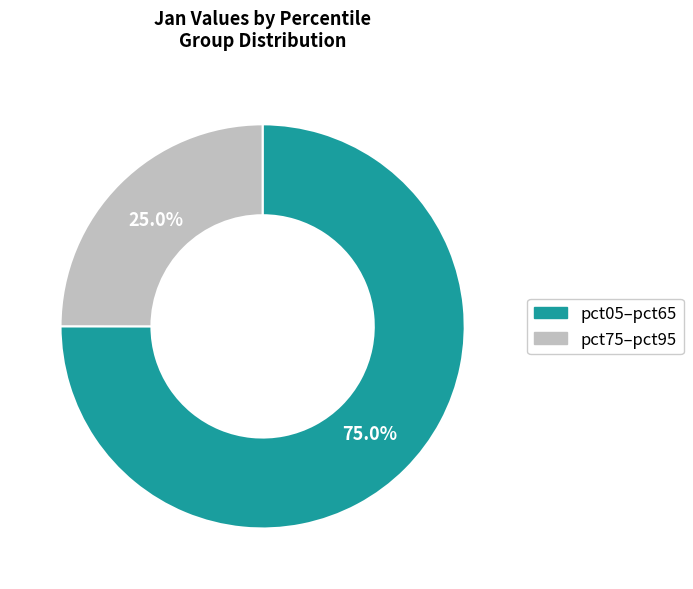

Rank the categories by value from highest to lowest.

pct05–pct65, pct75–pct95